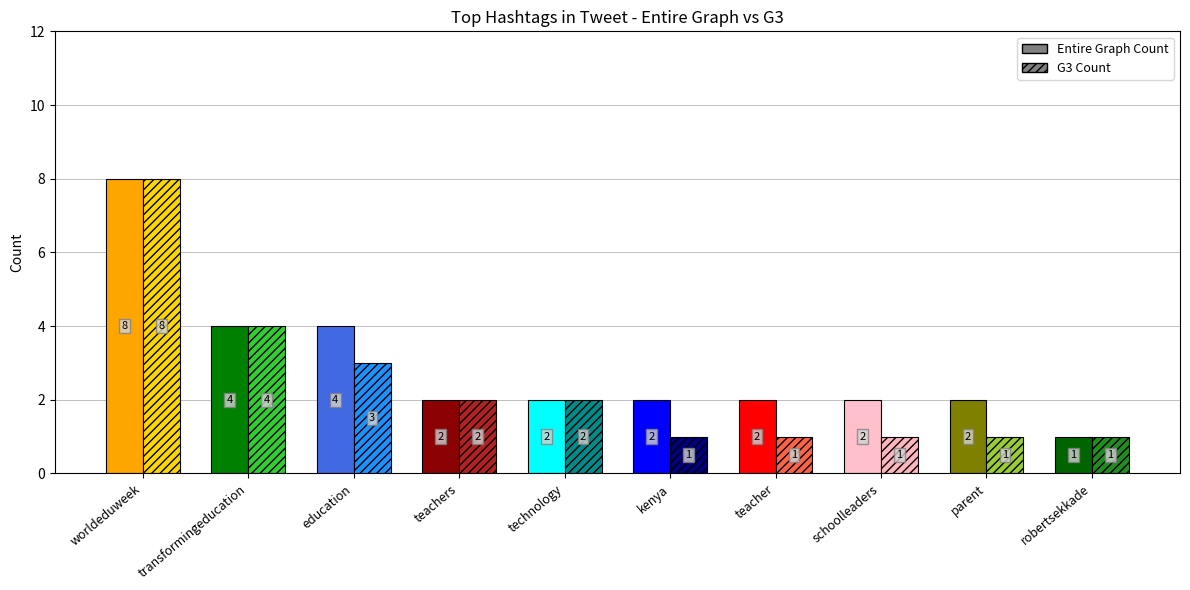

What is the smallest value displayed?

1